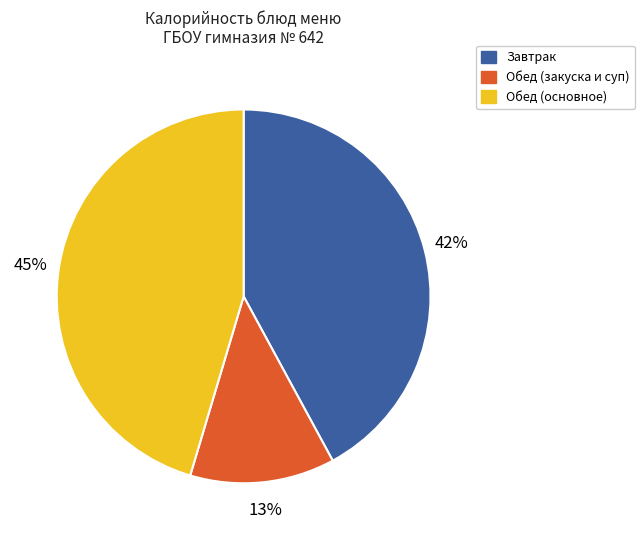

The Обед (закуска и суп) slice represents 7% of the pie. True or false?

False